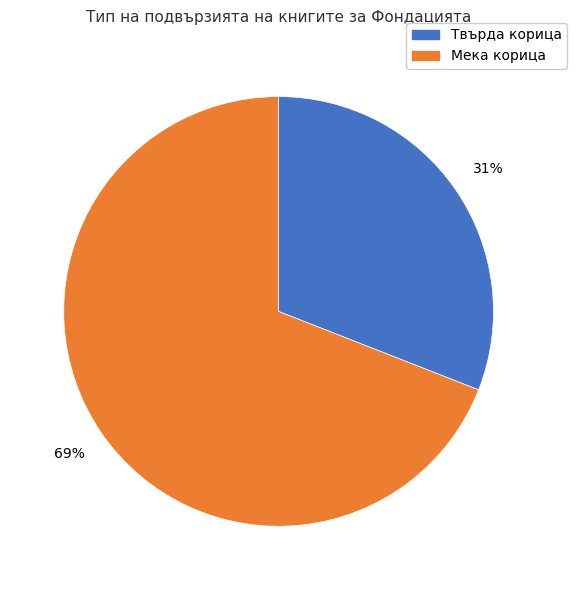

What percentage is the Мека корица slice, to the nearest percent?

69%